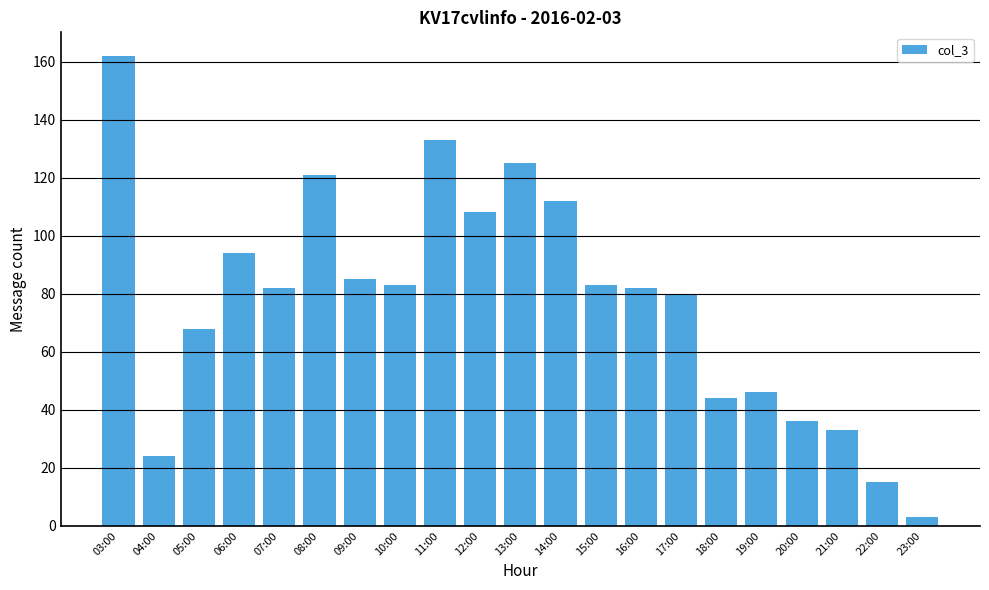

Reading left to right, list all the values displayed in this chart.

03:00=162	04:00=24	05:00=68	06:00=94	07:00=82	08:00=121	09:00=85	10:00=83	11:00=133	12:00=108	13:00=125	14:00=112	15:00=83	16:00=82	17:00=80	18:00=44	19:00=46	20:00=36	21:00=33	22:00=15	23:00=3